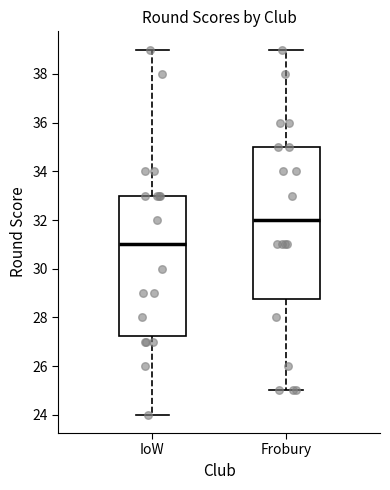

Reading left to right, read every box against the y-axis: the position of its median line, the range the box covers, and the ends of its whiskers. The values are not printed on the chart, so give them approximately, as read against the axis.

IoW: median 31.0, box 27.2 to 33.0, whiskers 24.0 to 39.0
Frobury: median 32.0, box 28.8 to 35.0, whiskers 25.0 to 39.0